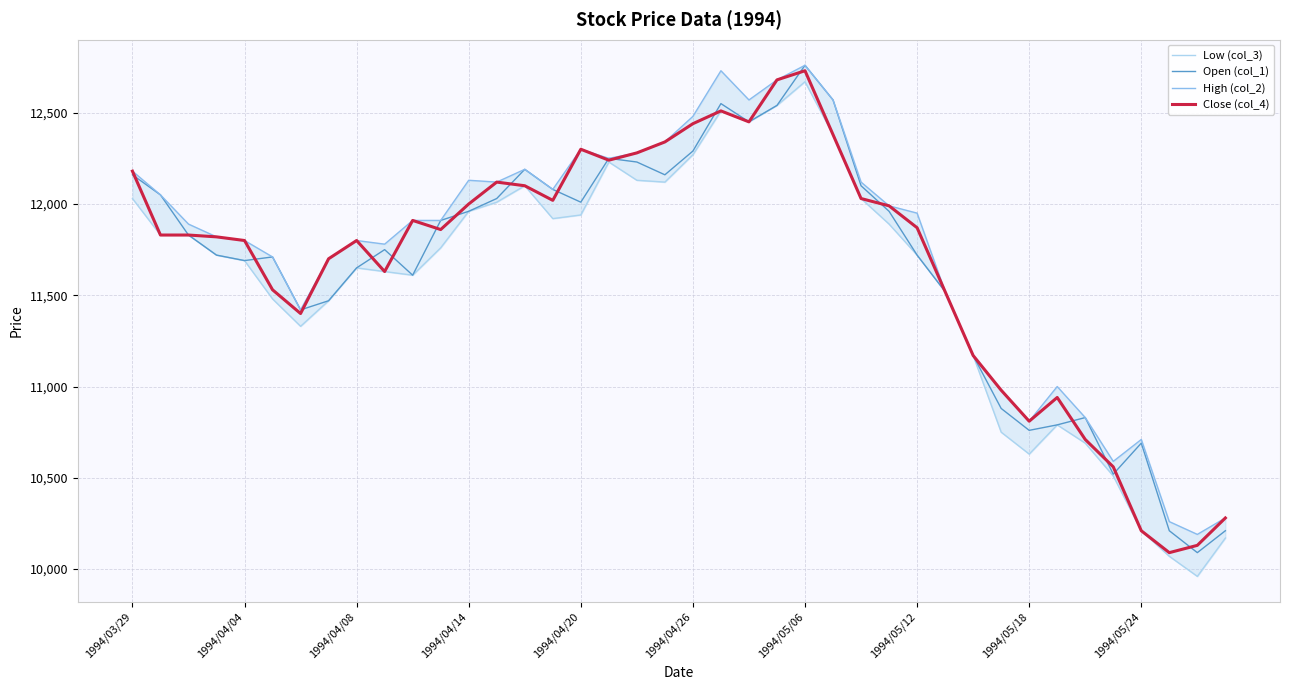

True or false: High (col_2) has more than 0 points higher than both neighbors.

True